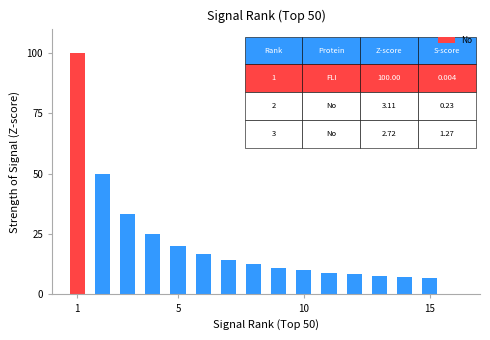

What is the difference between the second highest and second lowest values?

42.9